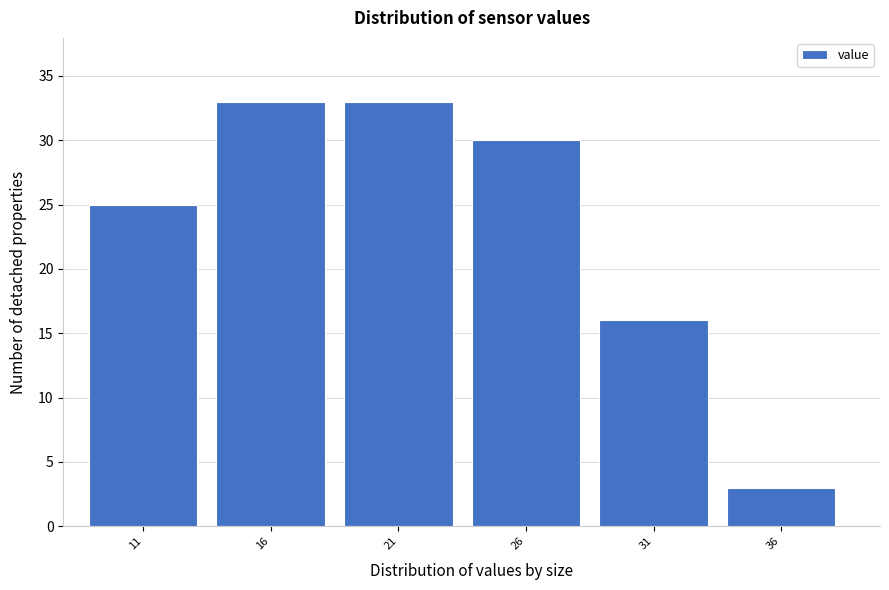

Reading left to right, what are all the values shown in this chart?

25	33	33	30	16	3